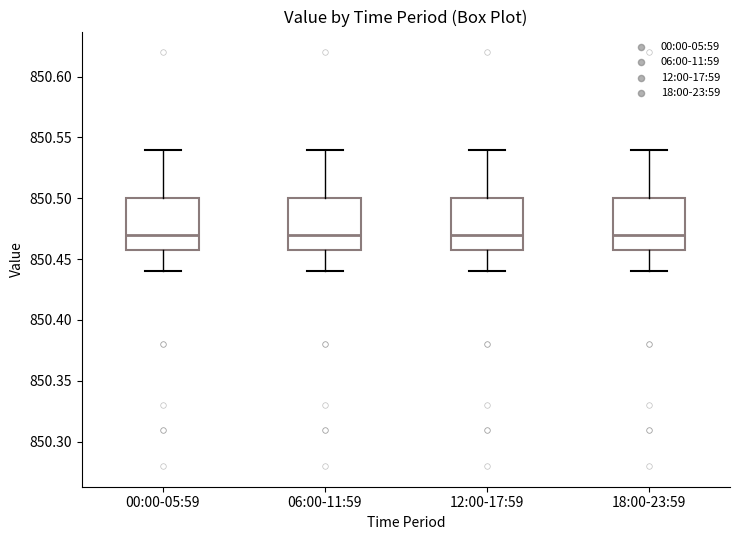

Reading left to right, transcribe this box plot: for each box, give where its median line is, the range the box spans, and where its two whiskers end, as read against the y-axis. The values are not printed on the chart, so give them approximately, as read against the axis.

00:00-05:59: median 850.47, box 850.46 to 850.50, whiskers 850.44 to 850.54
06:00-11:59: median 850.47, box 850.46 to 850.50, whiskers 850.44 to 850.54
12:00-17:59: median 850.47, box 850.46 to 850.50, whiskers 850.44 to 850.54
18:00-23:59: median 850.47, box 850.46 to 850.50, whiskers 850.44 to 850.54